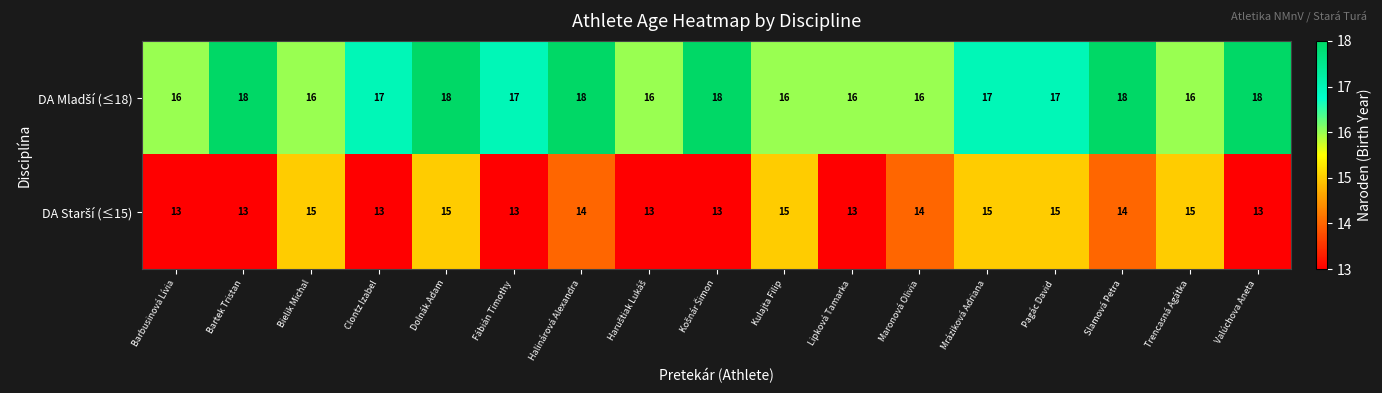

What is the minimum value shown in the chart?

13